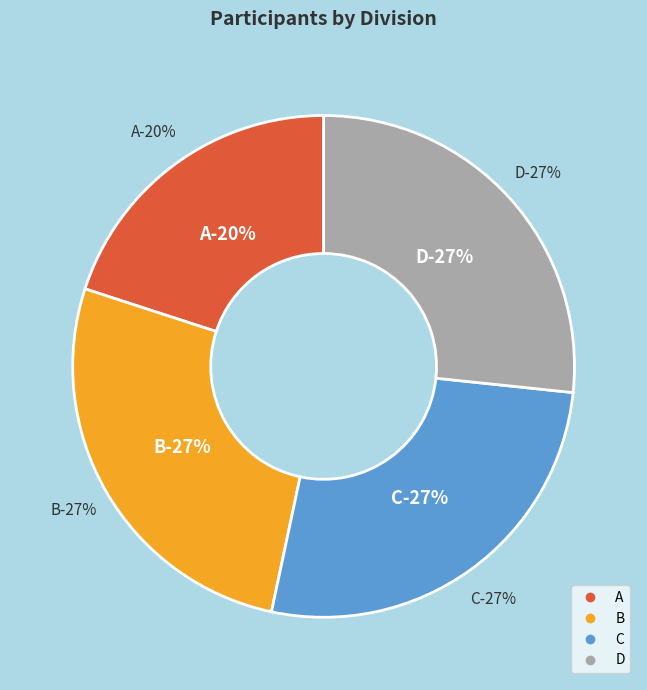

To the nearest percent, what portion does A represent?

20%